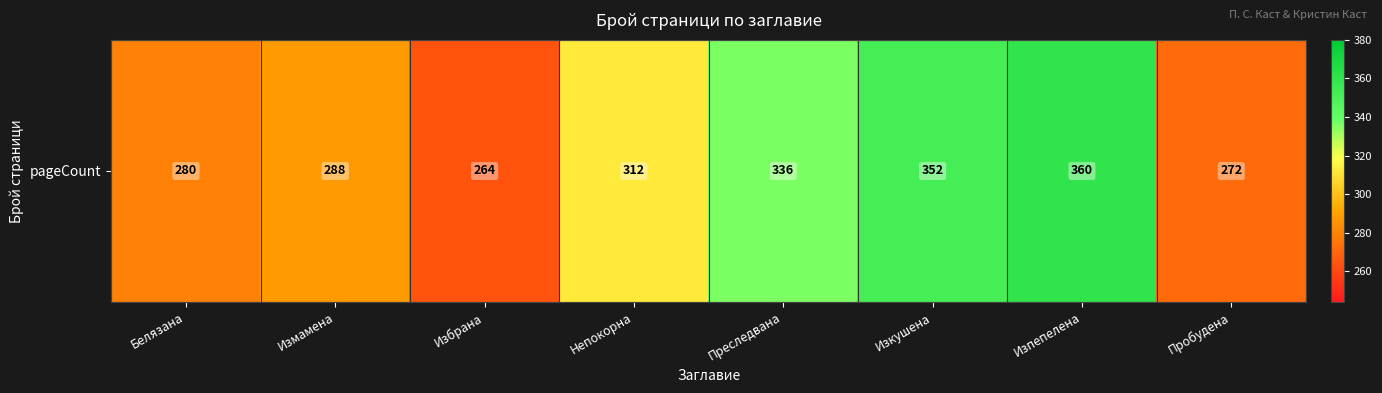

What is the sum of all values?

2464